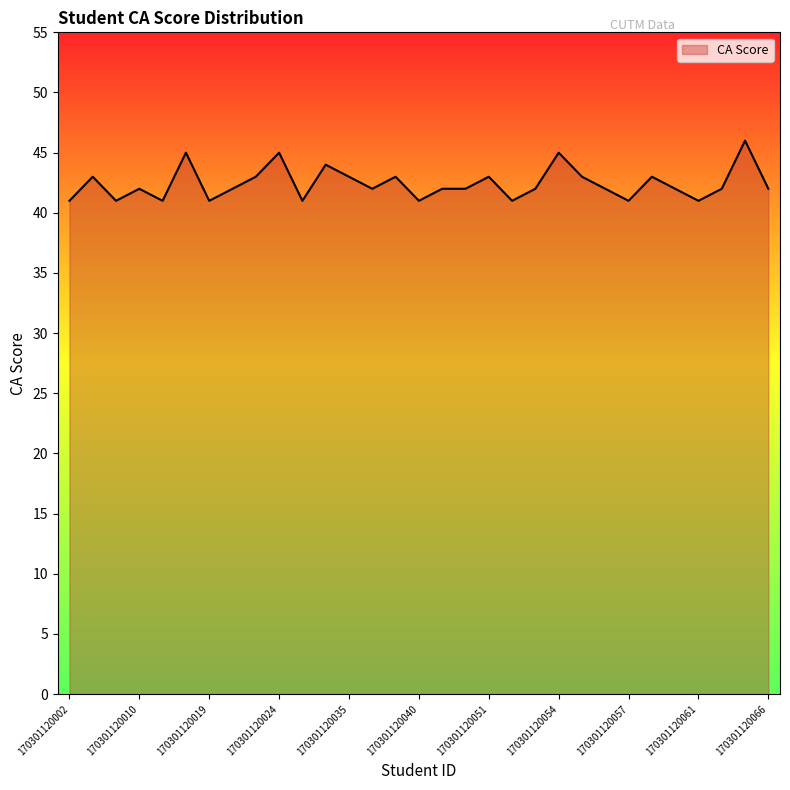

Reading right to left, extract all data points from this chart.

42	46	42	41	42	43	41	42	43	45	42	41	43	42	42	41	43	42	43	44	41	45	43	42	41	45	41	42	41	43	41